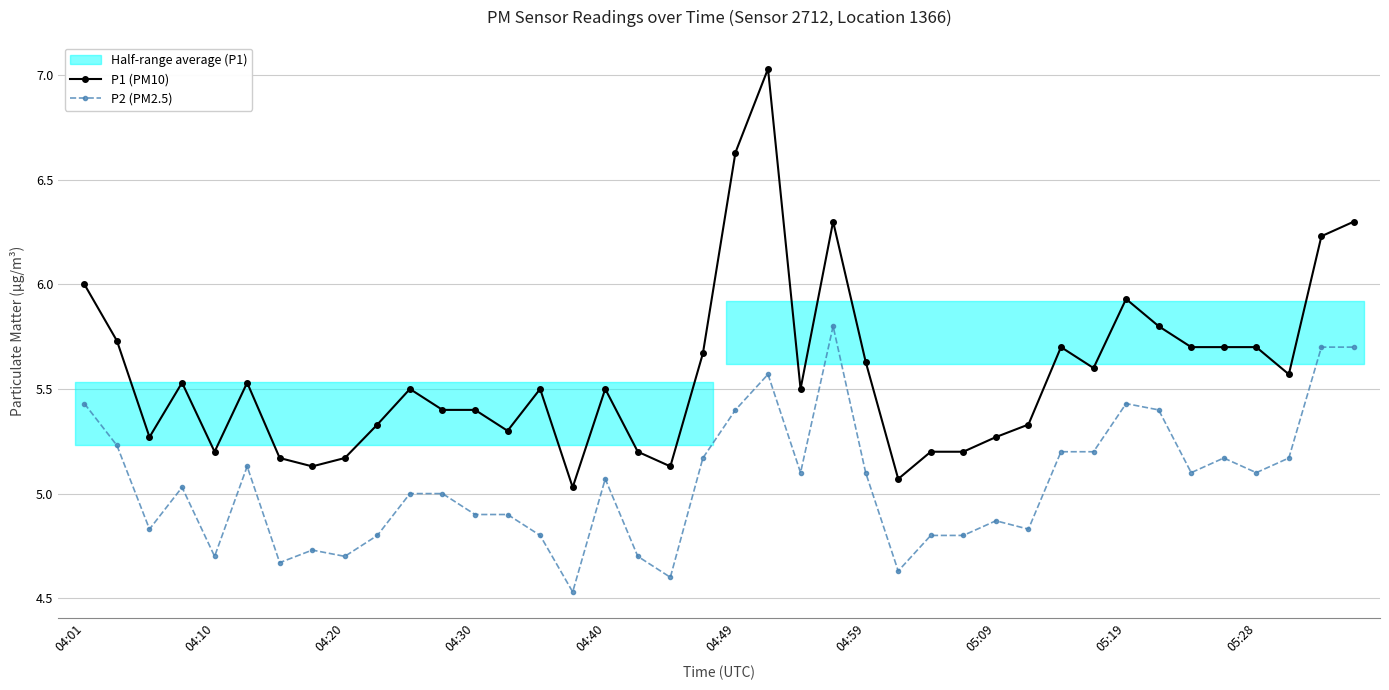

How many lines are shown in the chart?

2